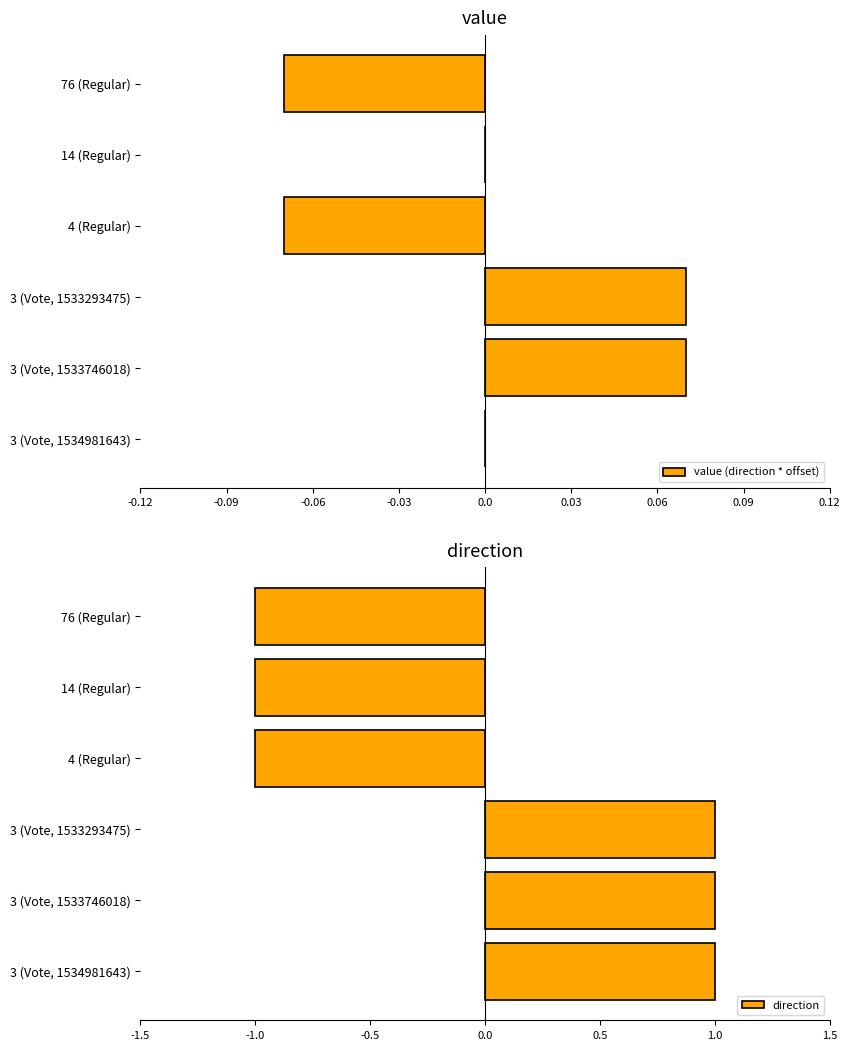

The direction series shows -1 at 76 (Regular). True or false?

True